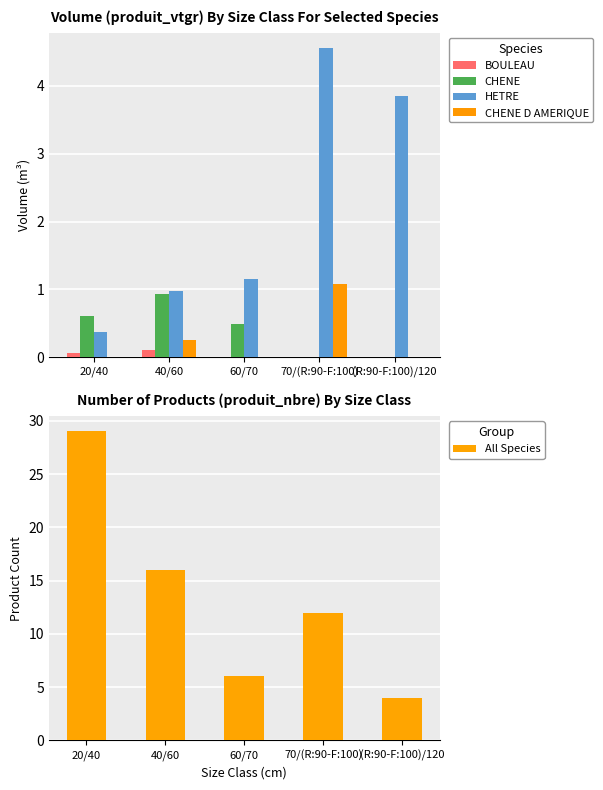

Rank the categories by All Species value from highest to lowest.

20/40, 40/60, 70/(R:90-F:100), 60/70, (R:90-F:100)/120